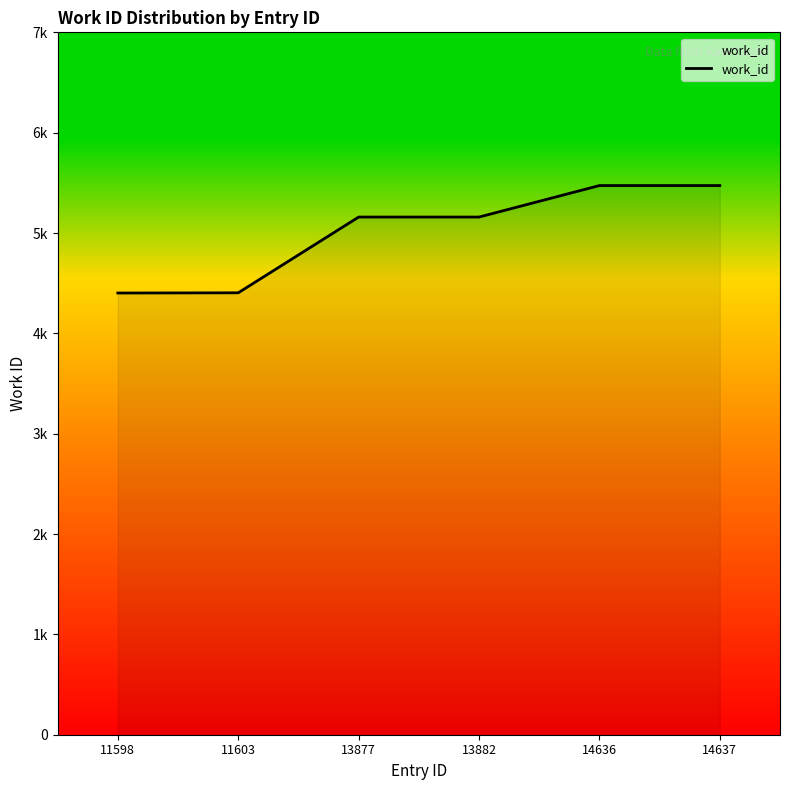

True or false: the data shows 3018 at 13882.

False